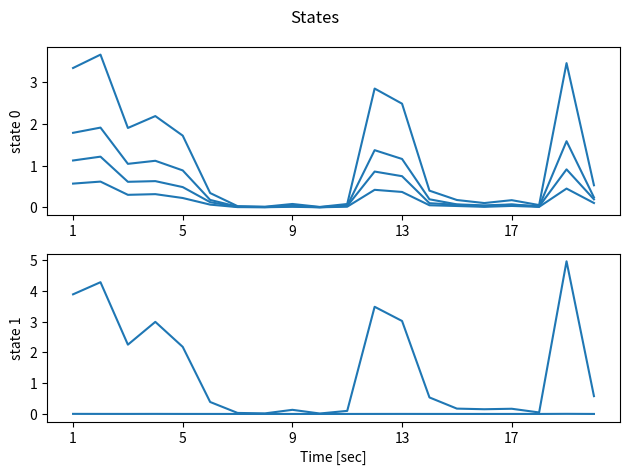

Reading left to right, what are all the values shown in this chart?

世帯数2019: 1.8	1.9	1.0	1.1	0.9	0.2	0.0	0.0	0.0	0.0	0.0	1.4	1.2	0.2	0.1	0.0	0.1	0.0	1.6	0.2
人口2019: 3.3	3.7	1.9	2.2	1.7	0.3	0.0	0.0	0.1	0.0	0.1	2.8	2.5	0.4	0.2	0.1	0.2	0.1	3.5	0.5
高齢者2019: 1.1	1.2	0.6	0.6	0.5	0.1	0.0	0.0	0.0	0.0	0.0	0.9	0.7	0.1	0.1	0.0	0.1	0.0	0.9	0.2
後期高齢者2019: 0.6	0.6	0.3	0.3	0.2	0.1	0.0	0.0	0.0	0.0	0.0	0.4	0.4	0.1	0.0	0.0	0.0	0.0	0.5	0.1
他市町村への通勤者2015: 0.0	0.0	0.0	0.0	0.0	0.0	0.0	0.0	0.0	0.0	0.0	0.0	0.0	0.0	0.0	0.0	0.0	0.0	0.0	0.0
課税対象所得2018万円: 3.9	4.3	2.3	3.0	2.2	0.4	0.0	0.0	0.1	0.0	0.1	3.5	3.0	0.5	0.2	0.2	0.2	0.0	5.0	0.6